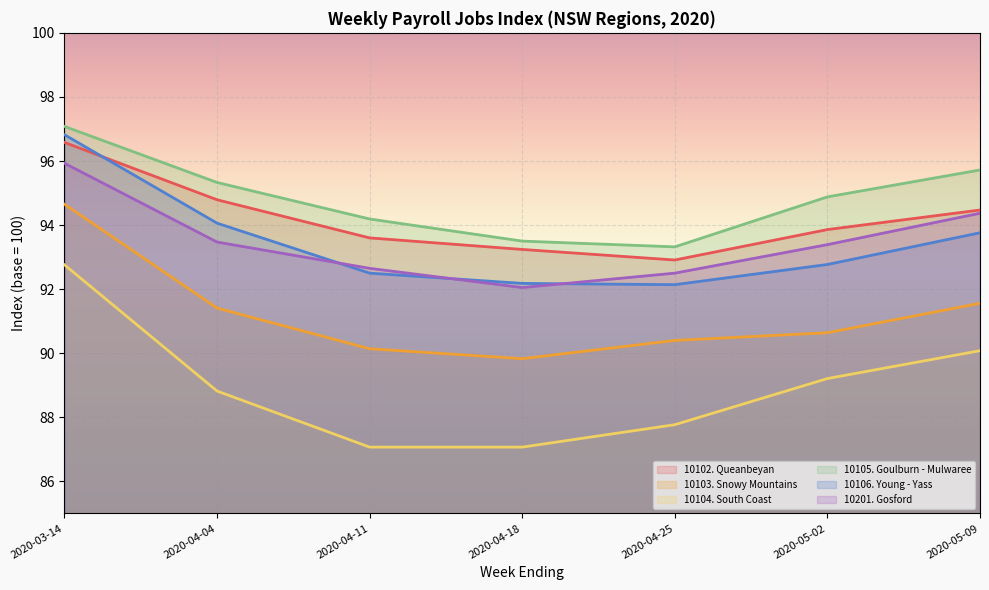

What position from the left is 2020-05-09?

7